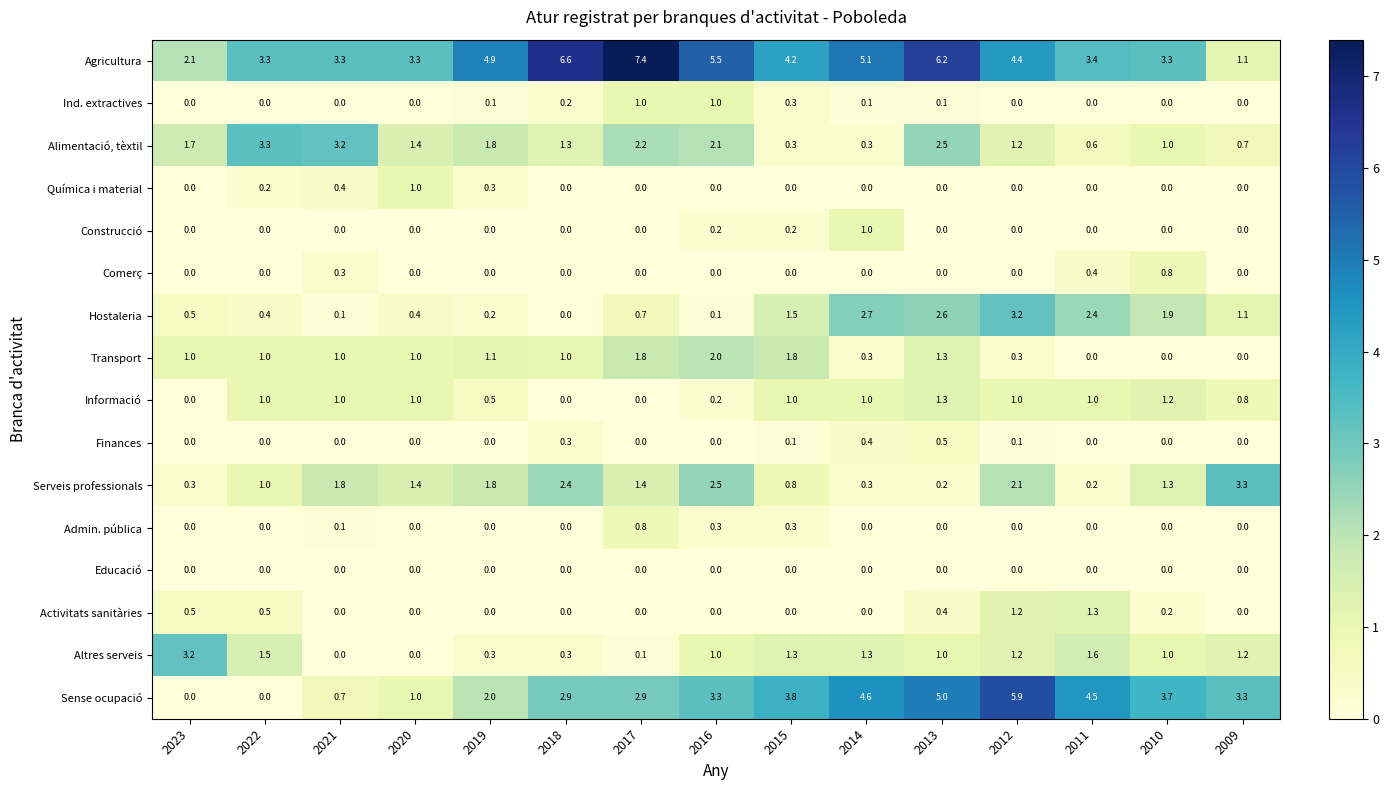

At how many categories does at least one series exceed 4?

9